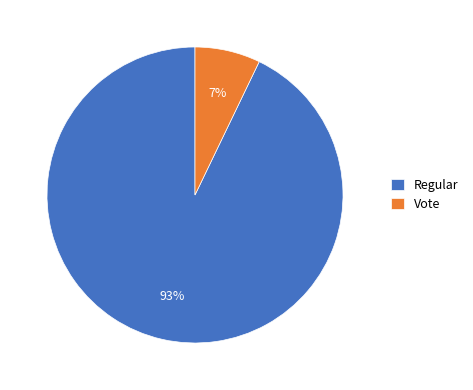

Which slice is the largest?

Regular